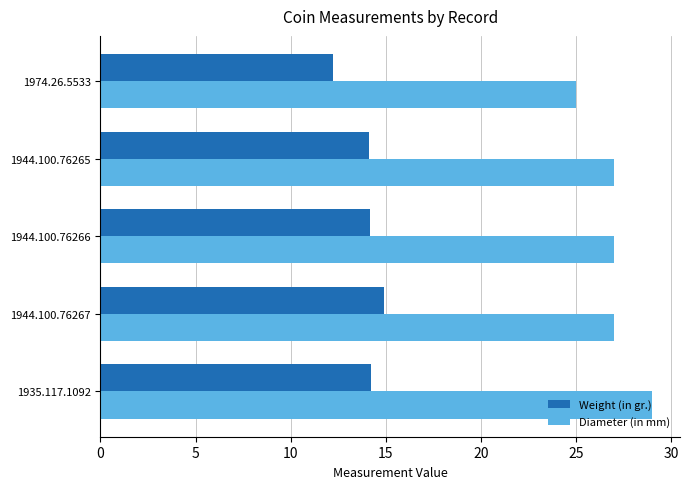

Count the number of data series in this chart.

2